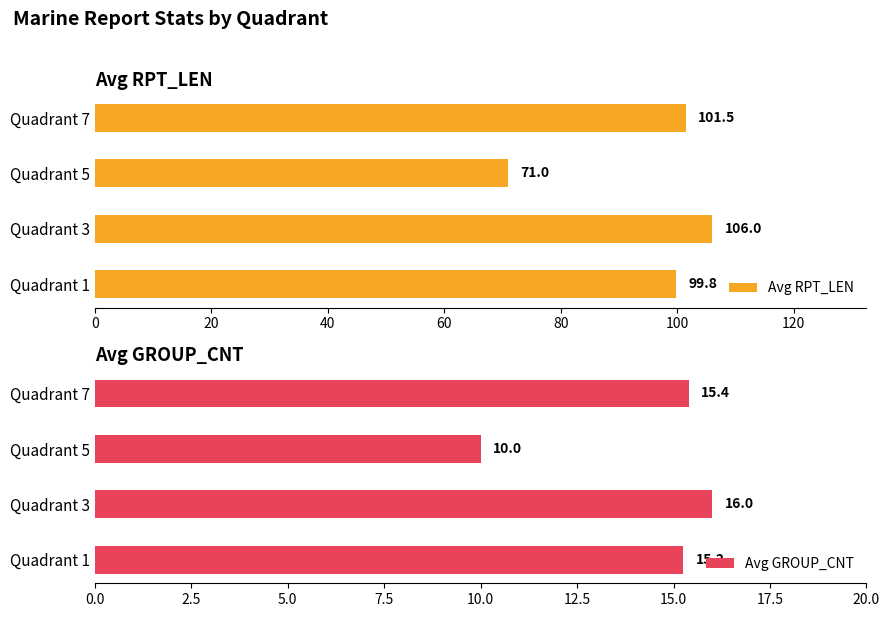

What is the difference between the maximum and second lowest values in the Avg GROUP_CNT series?

0.8